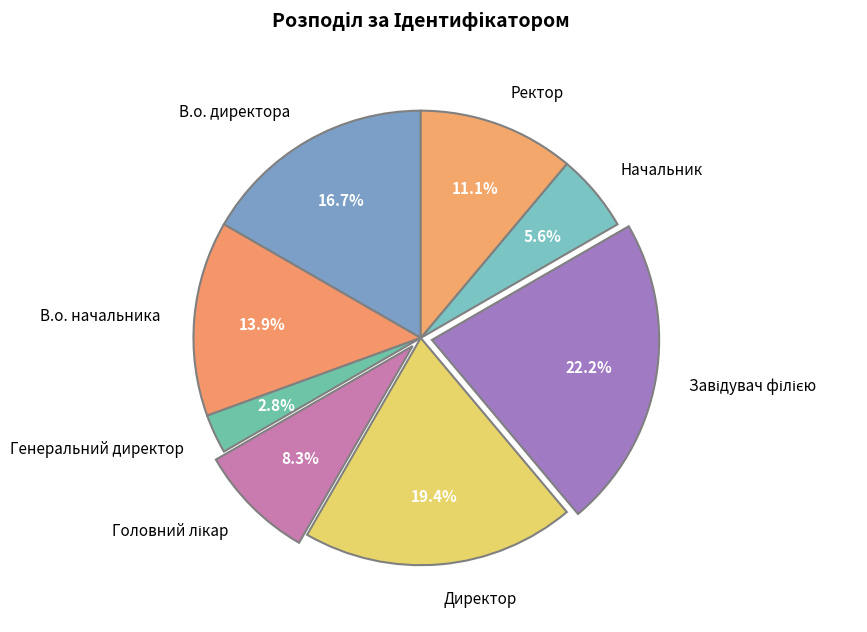

Count the number of slices in the pie.

8